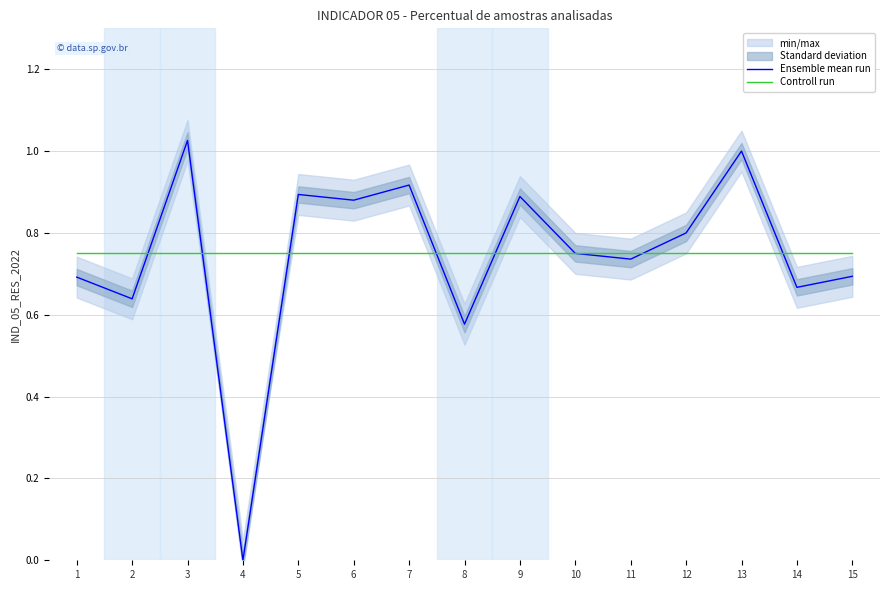

Between 10 and 12, which series saw the biggest shift?

Ensemble mean run